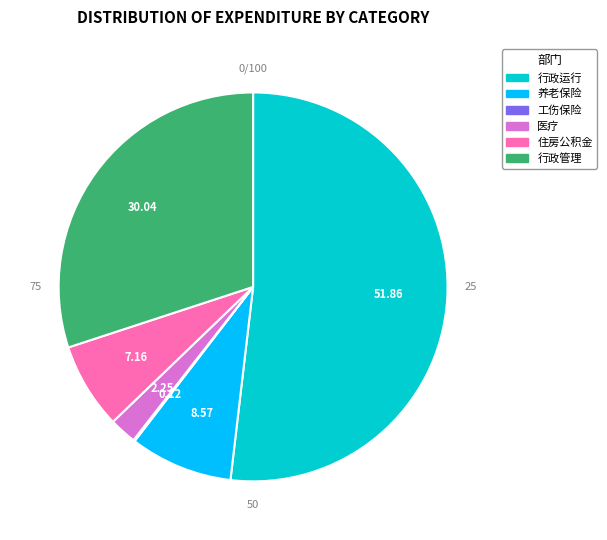

Which slice represents more than half of the pie?

行政运行